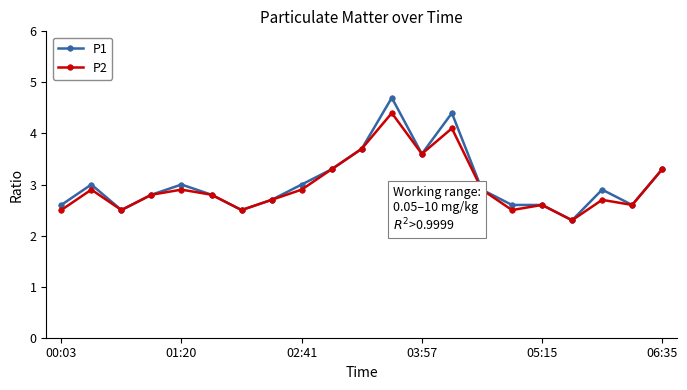

What is the smallest value displayed?

2.3